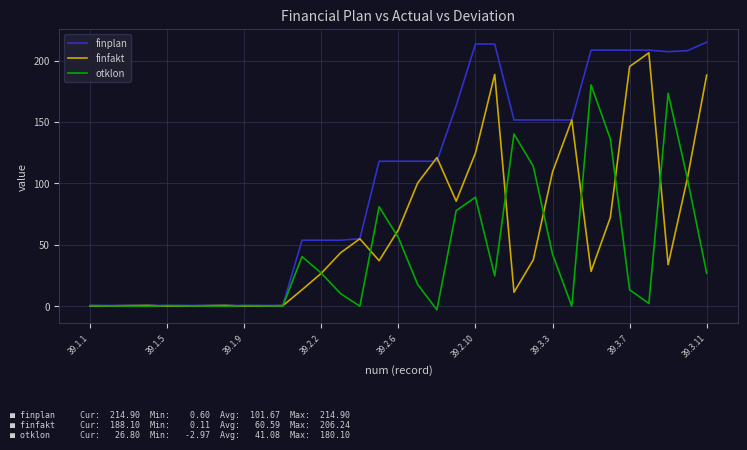

Which series ends up on top after the final intersection of finfakt and finplan?

finplan